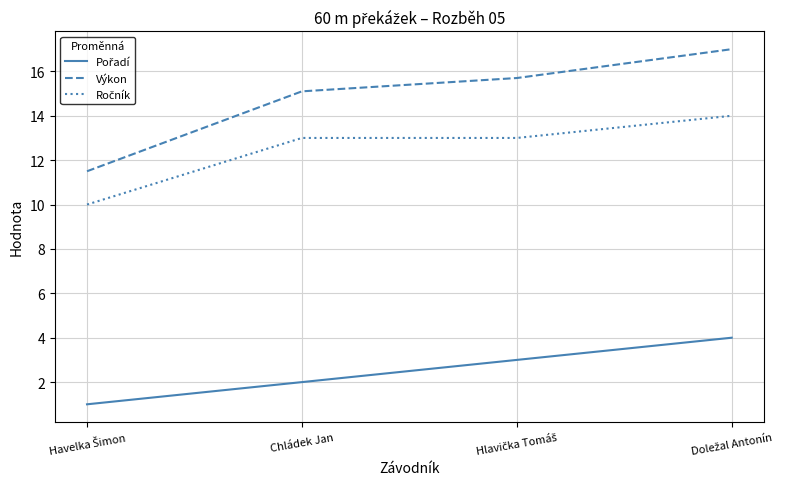

Which series has the largest total across all categories?

Výkon